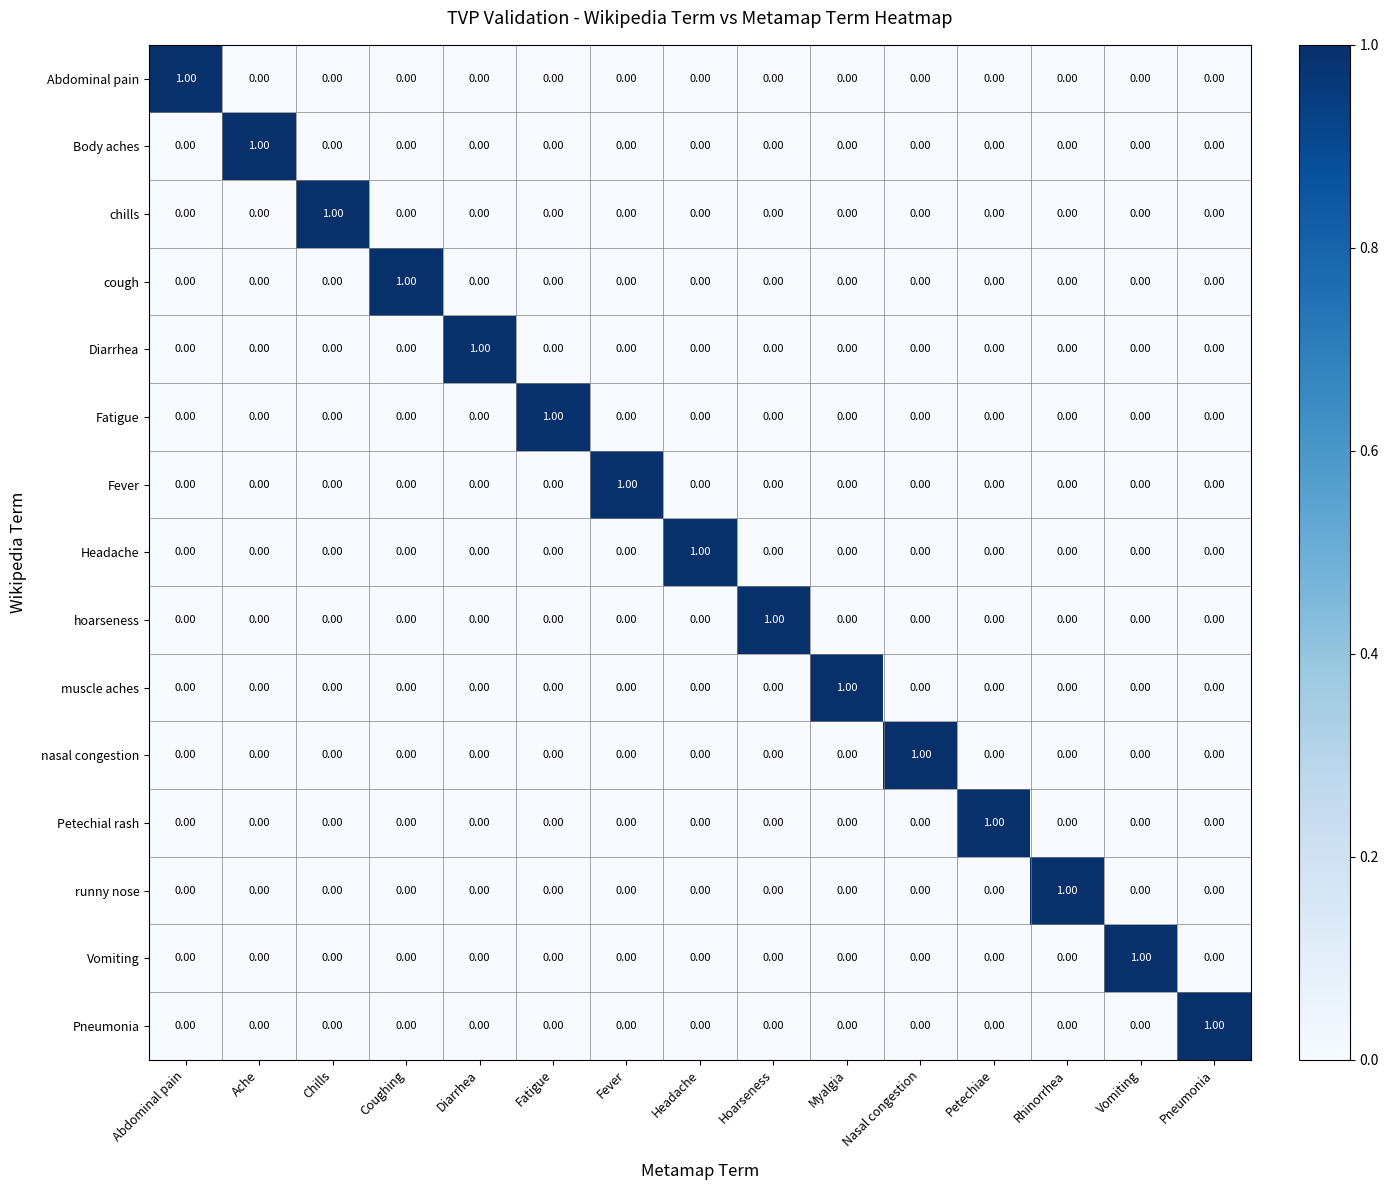

At how many categories does at least one series exceed 0?

15